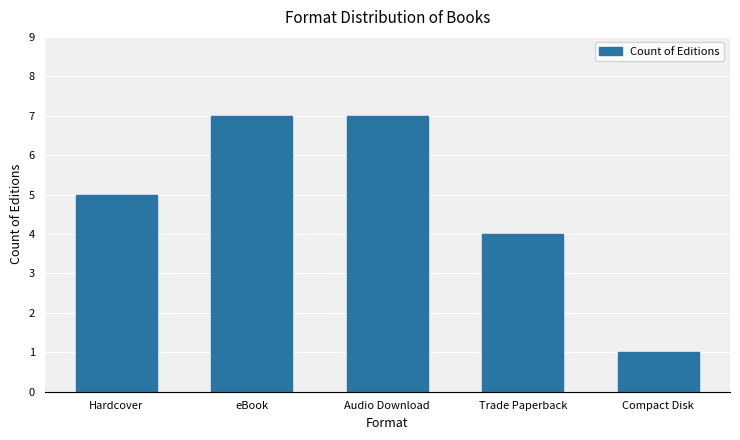

What is the ratio of the value at Audio Download to the value at eBook?

1.0